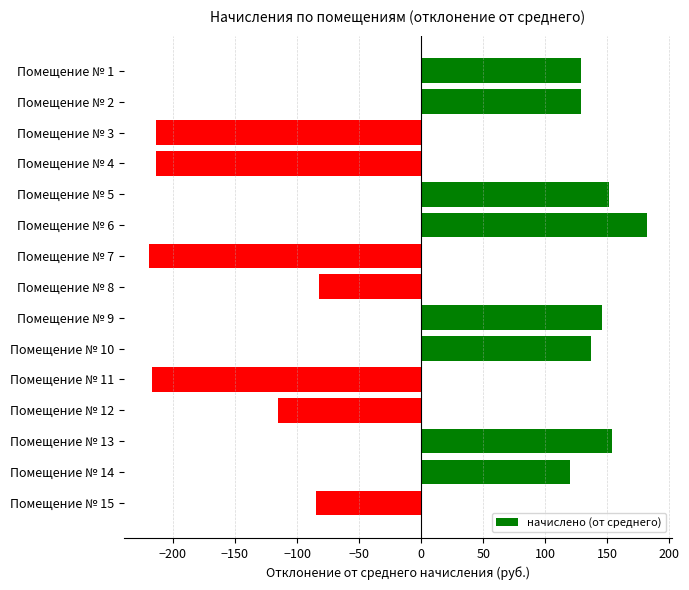

How many values are below zero?

7